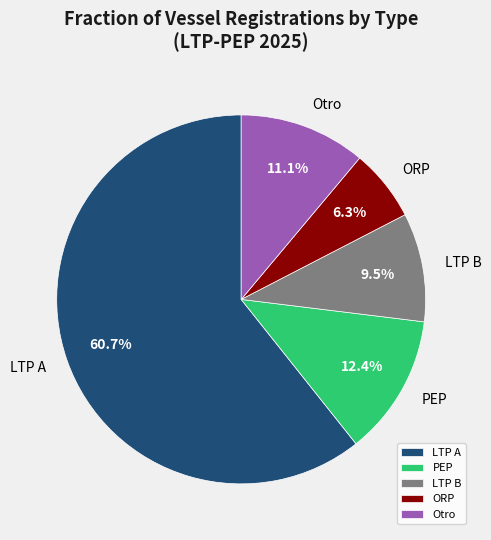

Do Otro and ORP together represent more than half of the pie?

No